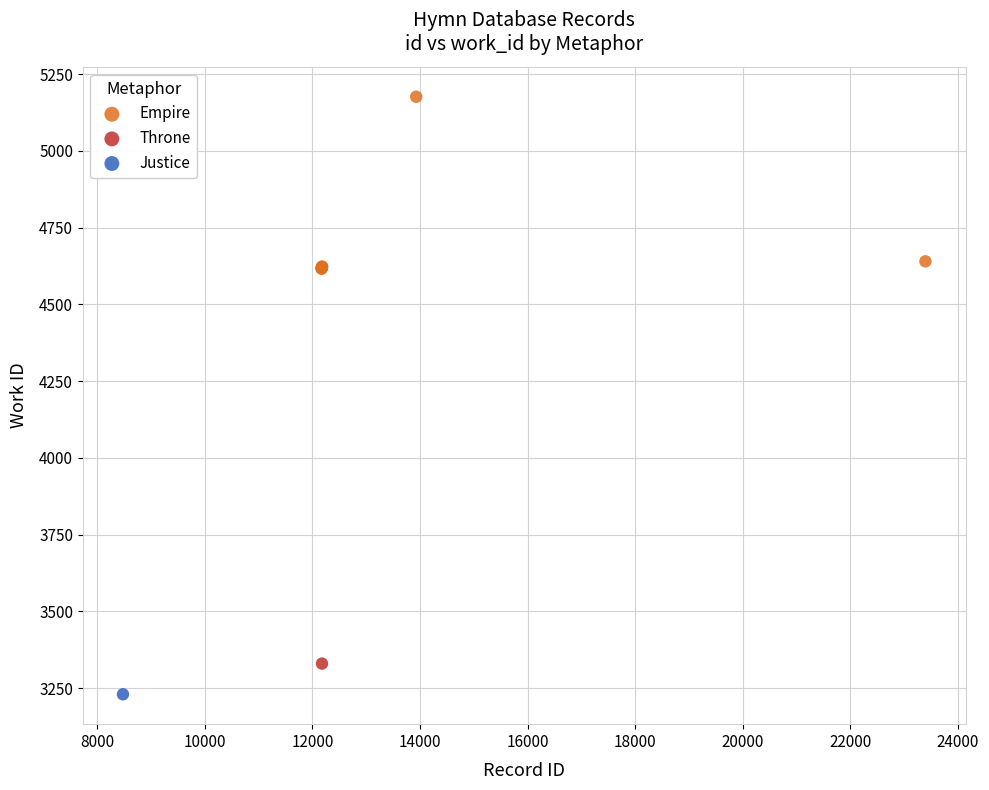

What are all the series names shown in the legend?

Empire, Throne, Justice